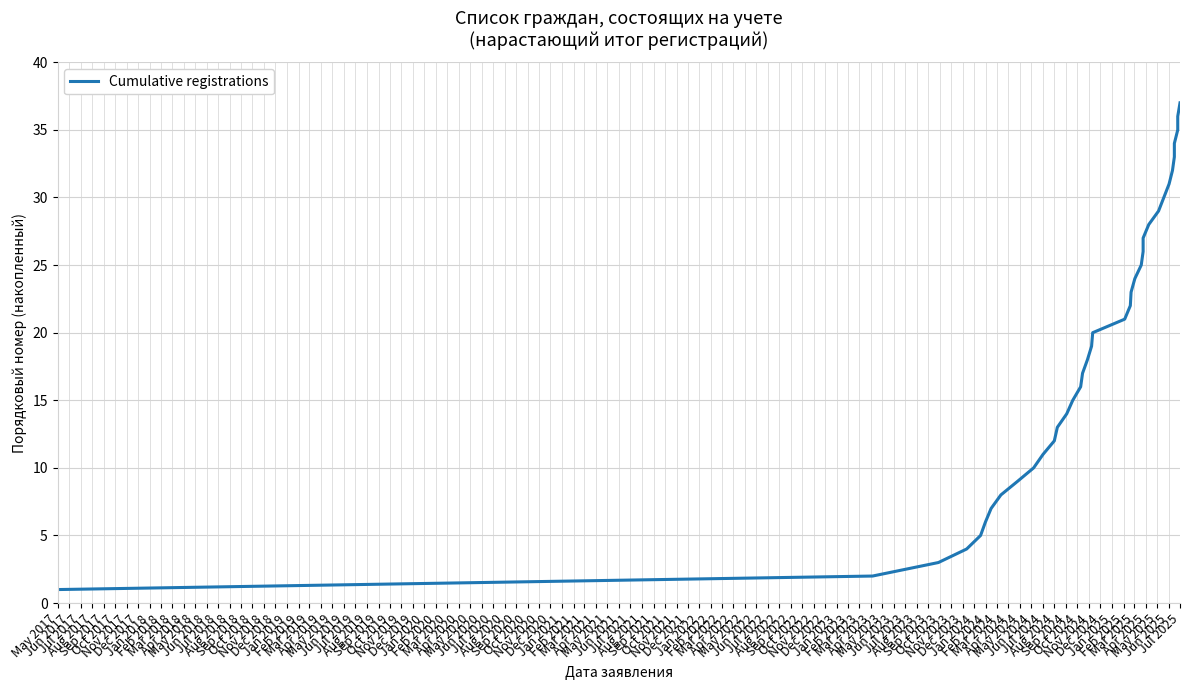

True or false: there are more than 0 points higher than both neighbors.

False